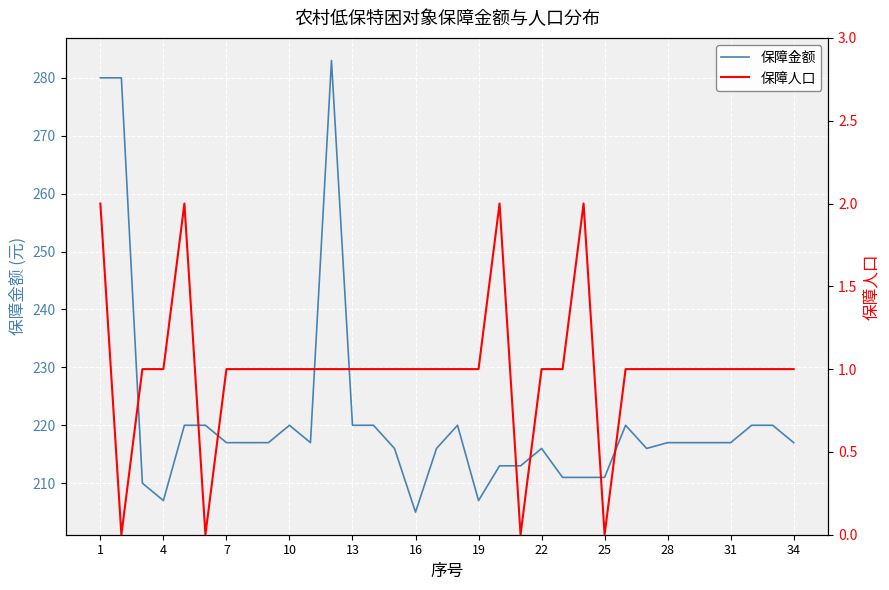

True or false: 保障金额 and 保障人口 intersect in this chart.

False